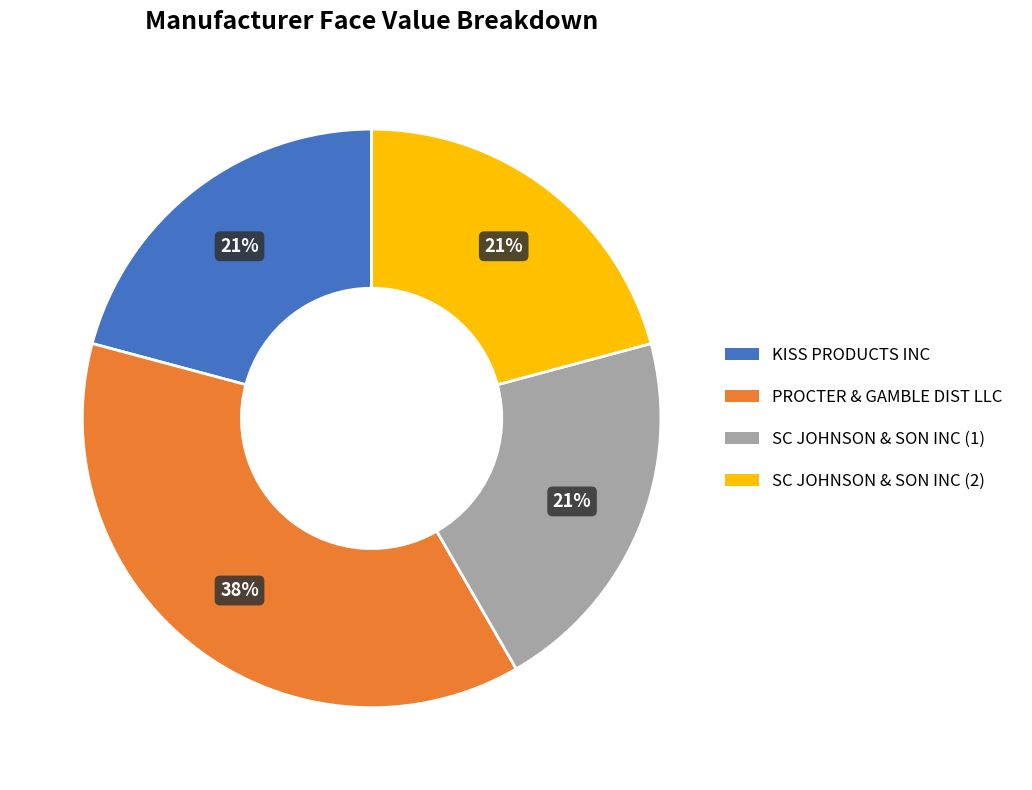

Do SC JOHNSON & SON INC (1) and PROCTER & GAMBLE DIST LLC together represent more than half of the pie?

Yes